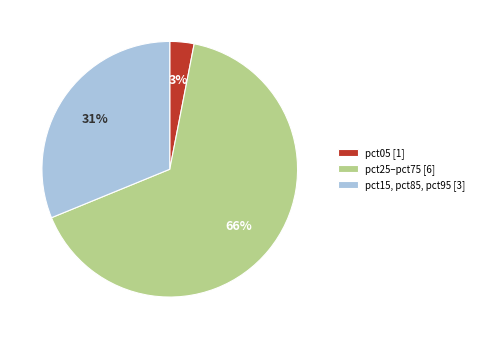

Is it true that pct15, pct85, pct95 [3] is 31% of the pie?

True